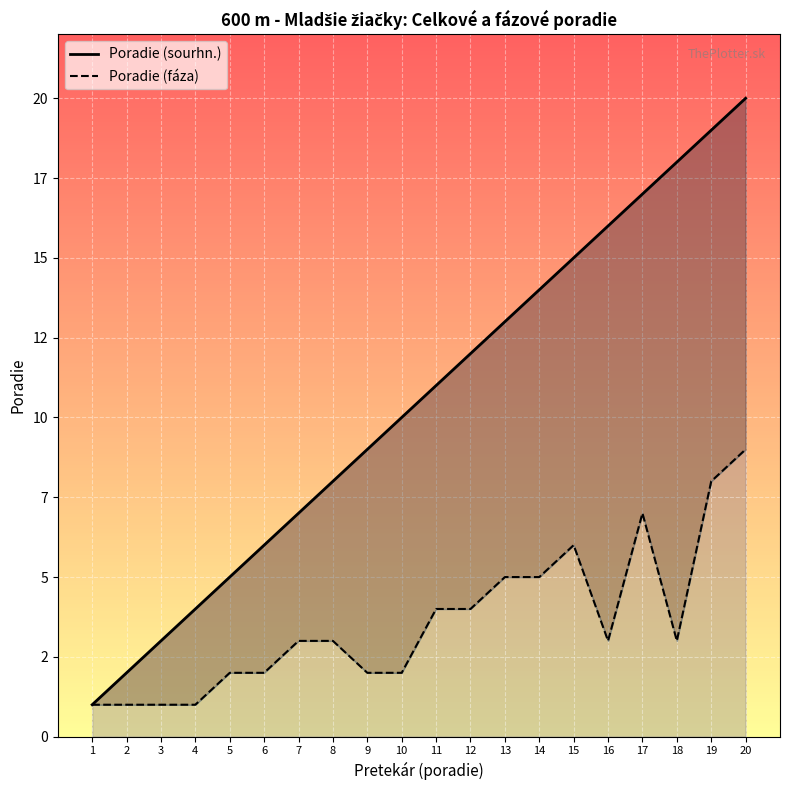

Between 13 and 1, which is larger?

13